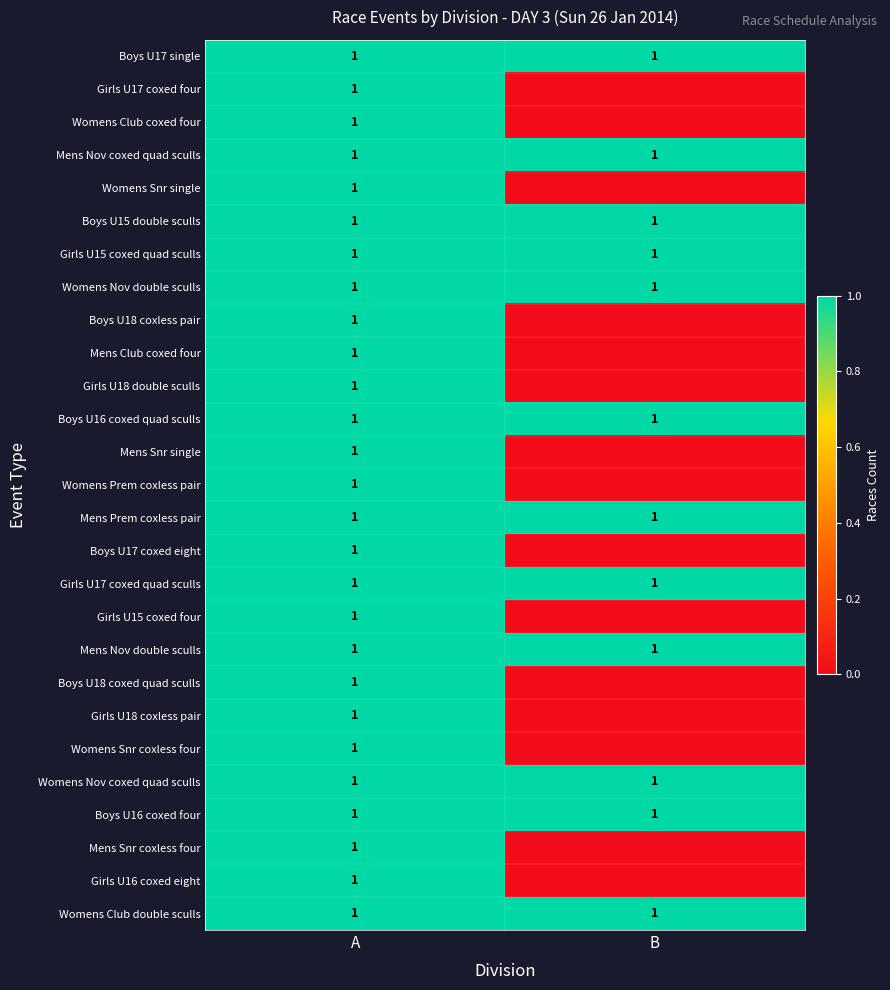

What is the total value across all series at A?

27